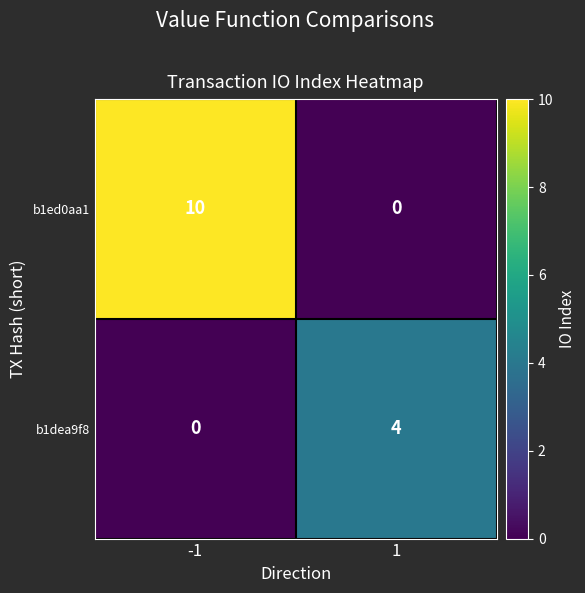

How many series are shown in this chart?

2